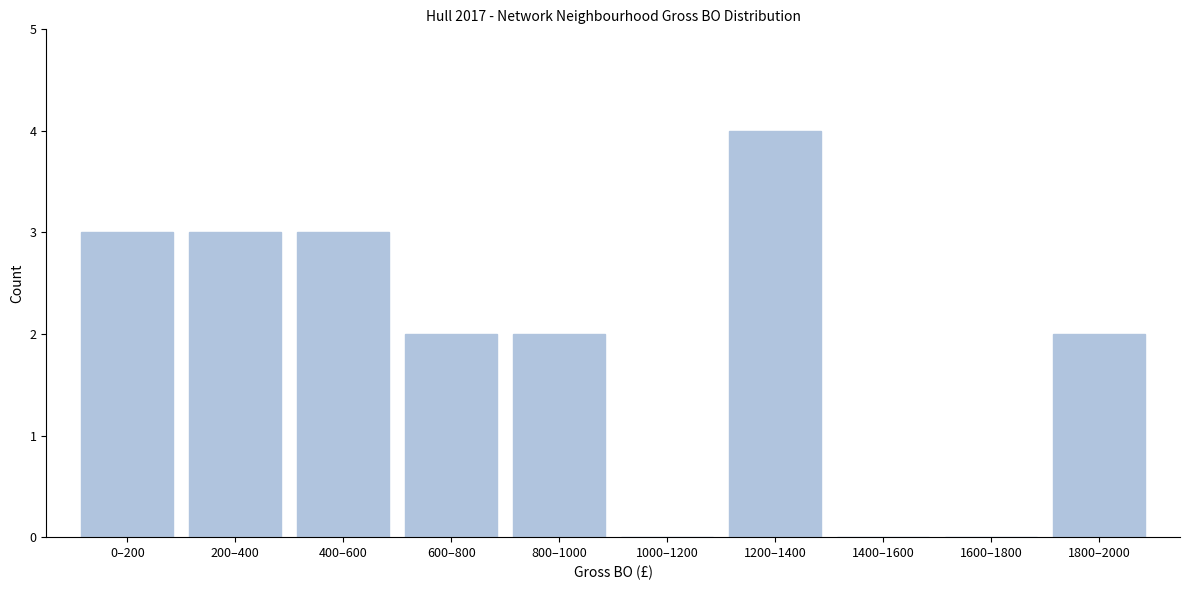

Reading left to right, transcribe all the data shown in this chart.

0–200=3	200–400=3	400–600=3	600–800=2	800–1000=2	1000–1200=0	1200–1400=4	1400–1600=0	1600–1800=0	1800–2000=2